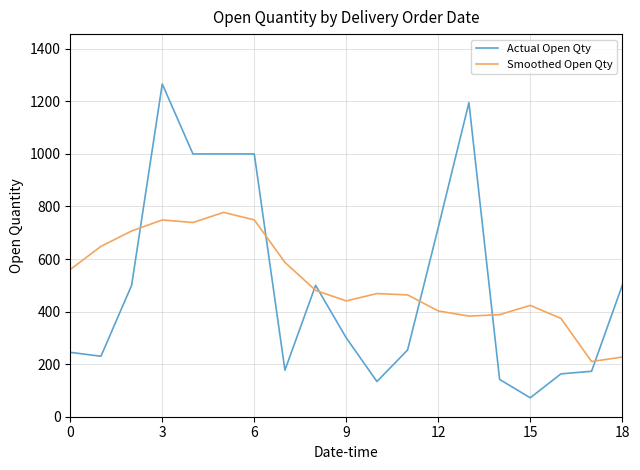

Which series ends up on top after the final intersection of Smoothed Open Qty and Actual Open Qty?

Actual Open Qty